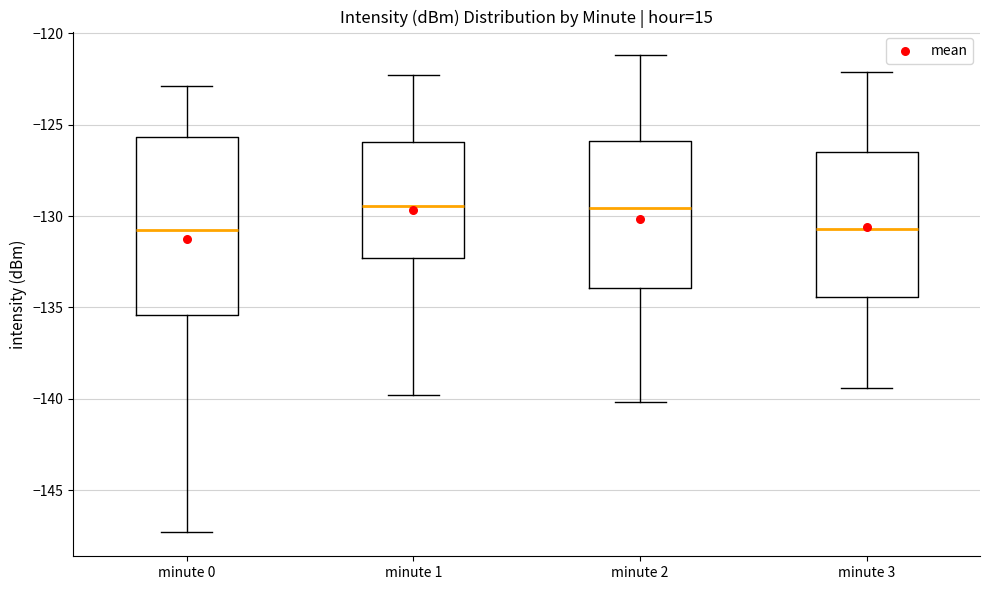

Comparing the boxes themselves (not the whiskers), which one is the tallest?

minute 0